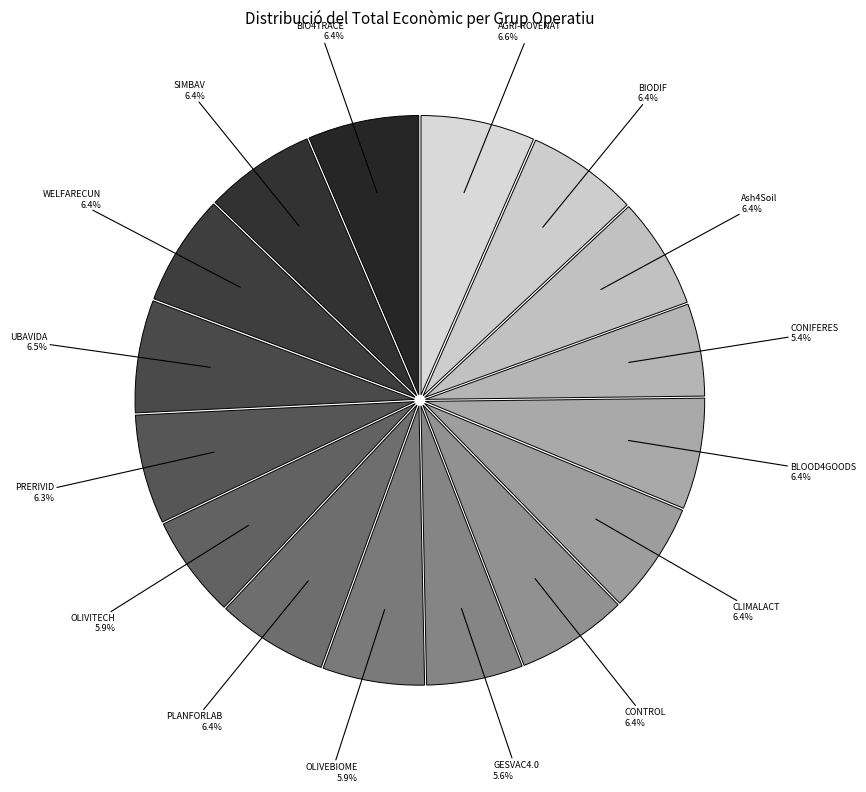

Does BLOOD4GOODS account for over 50% of the chart?

No